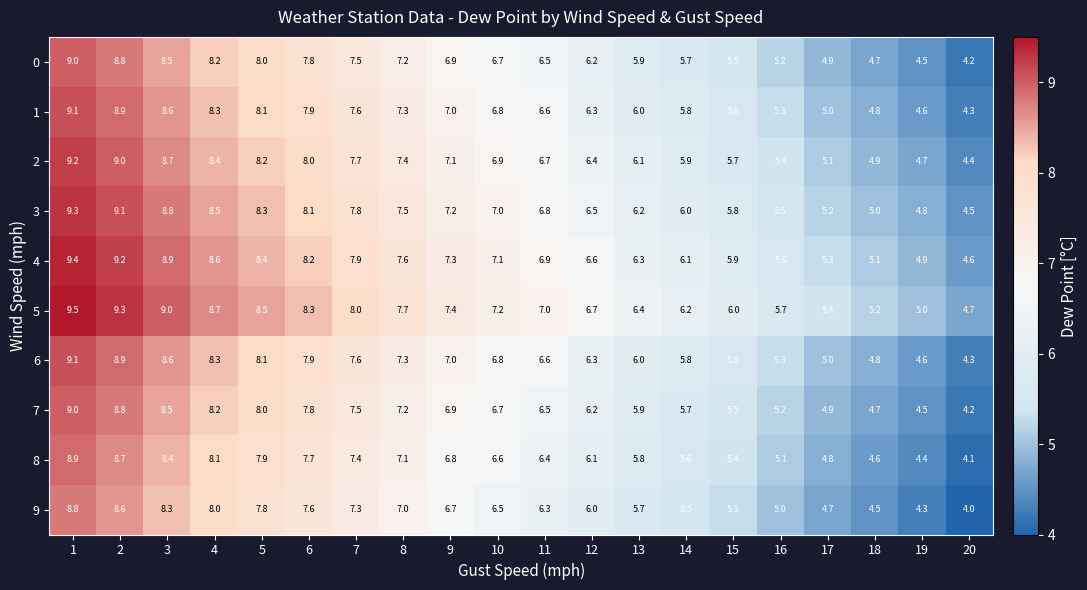

List the labels in order of 3 value, largest first.

1, 2, 3, 4, 5, 6, 7, 8, 9, 10, 11, 12, 13, 14, 15, 16, 17, 18, 19, 20